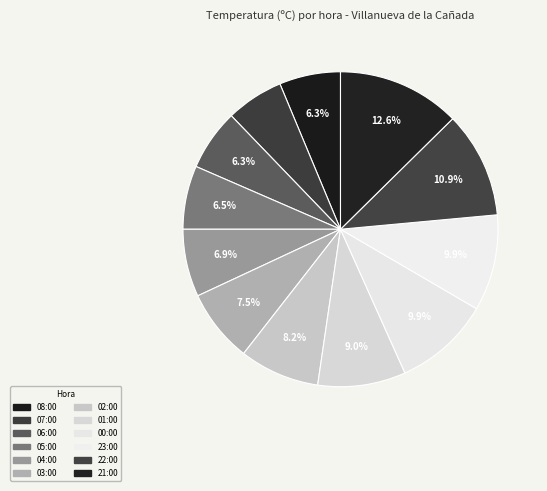

How many segments does this pie chart have?

12